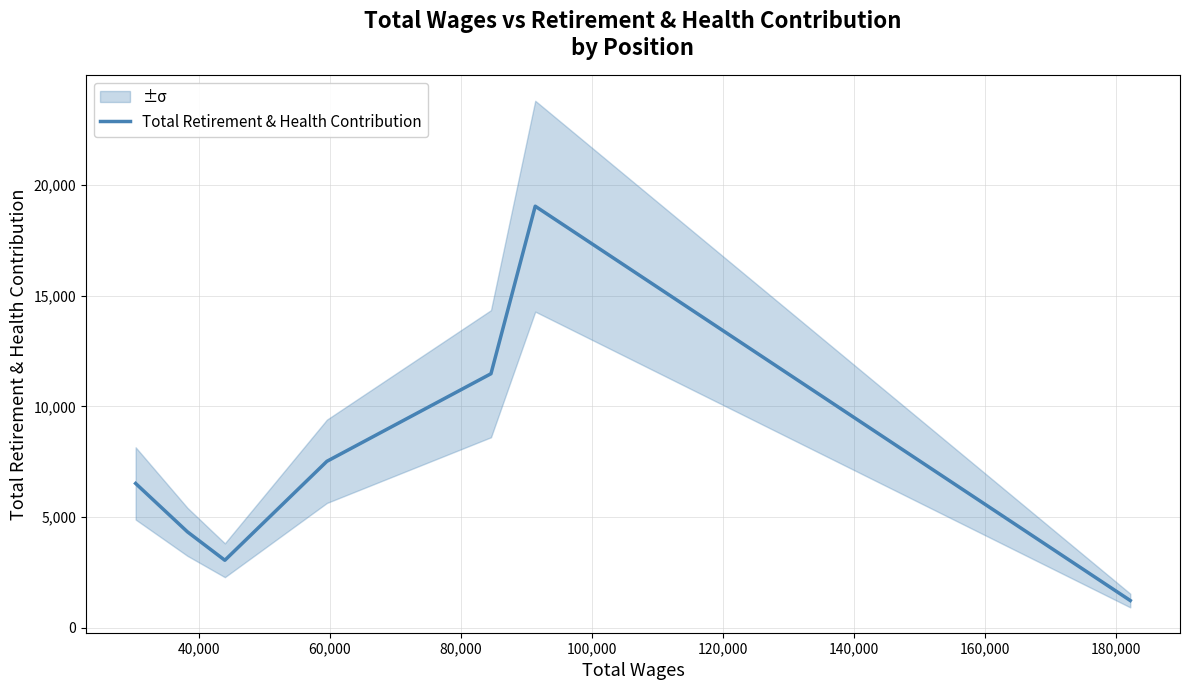

What is the minimum value for Total Retirement & Health Contribution?

1238